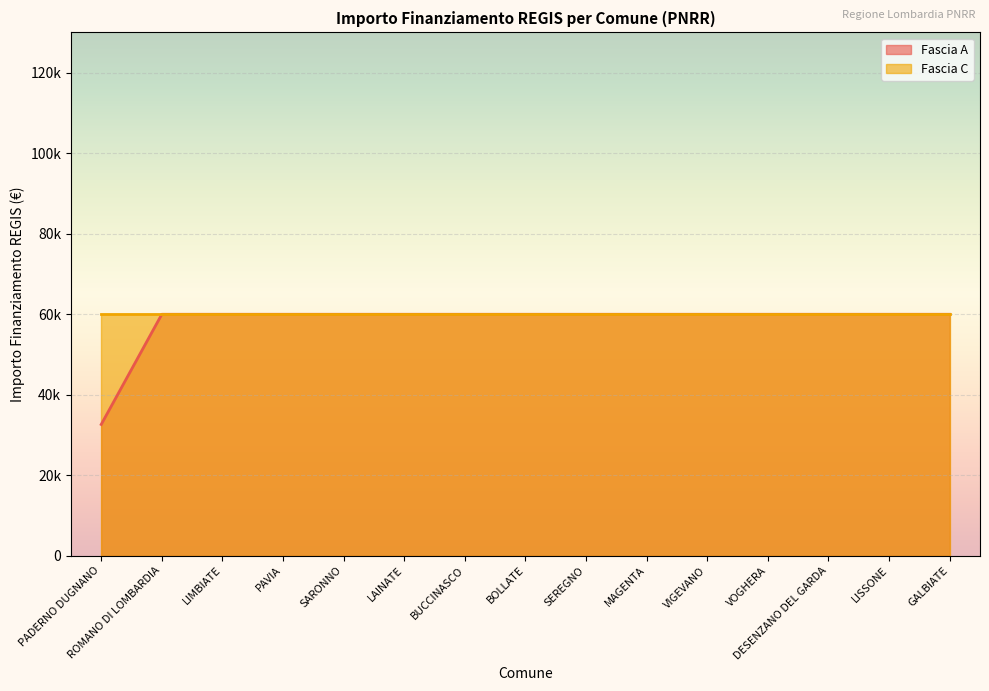

Which has a higher value, LAINATE or GALBIATE?

LAINATE